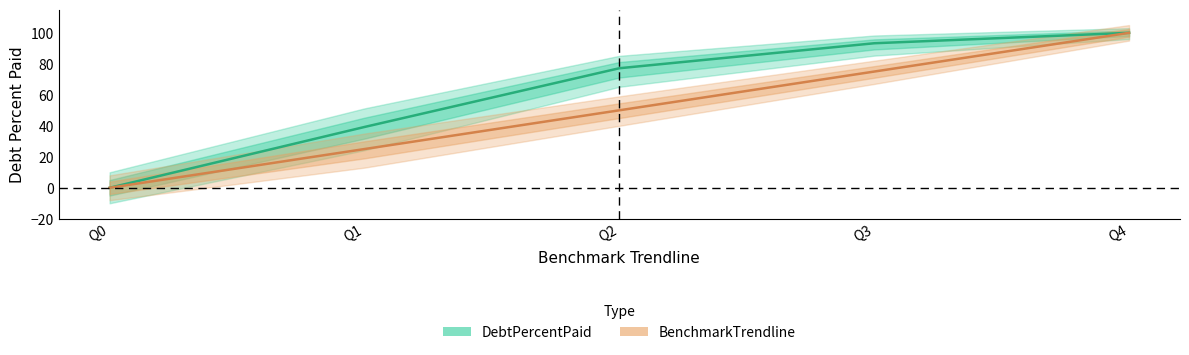

What is the difference between the maximum and minimum values in the BenchmarkTrendline series?

100.0